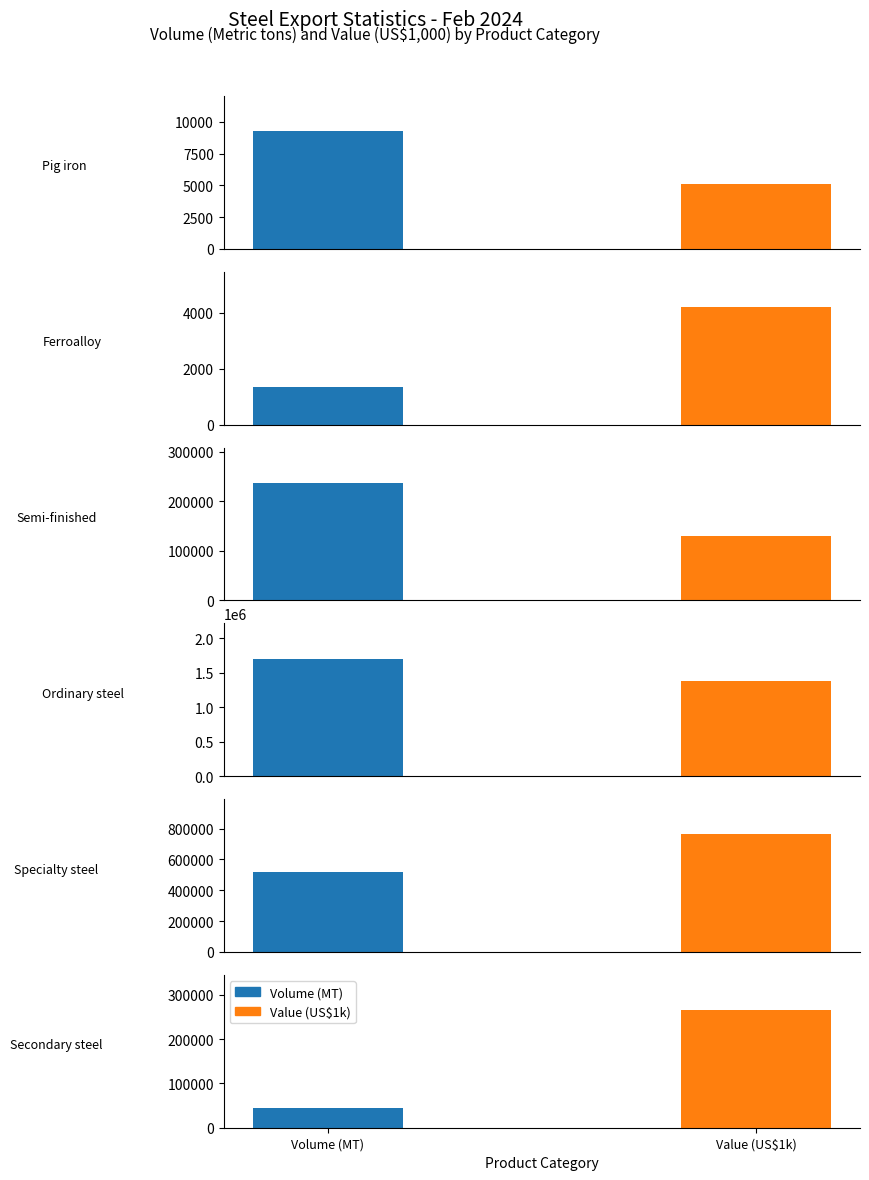

What is the spread (max minus min) of values at 0?

4157.0